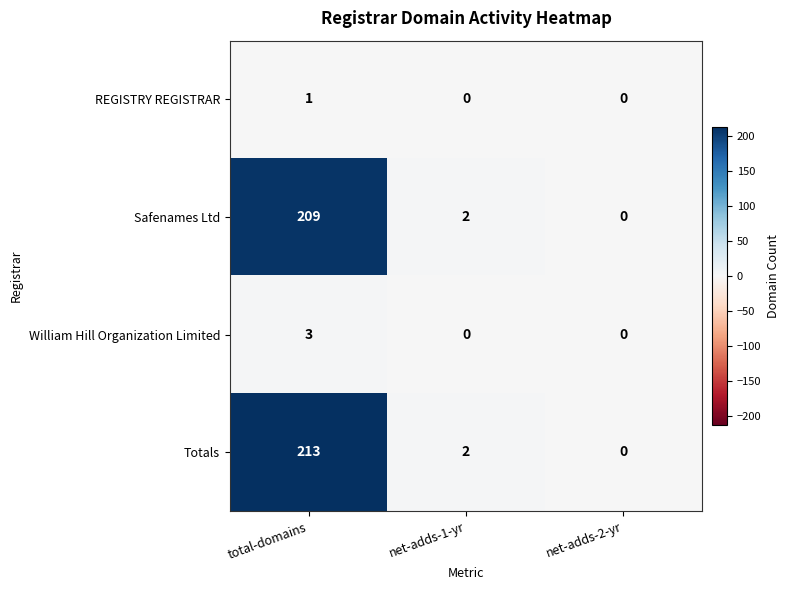

Reading left to right, extract all data points from this chart.

REGISTRY REGISTRAR: total-domains=1	net-adds-1-yr=0	net-adds-2-yr=0
Safenames Ltd: total-domains=209	net-adds-1-yr=2	net-adds-2-yr=0
William Hill Organization Limited: total-domains=3	net-adds-1-yr=0	net-adds-2-yr=0
Totals: total-domains=213	net-adds-1-yr=2	net-adds-2-yr=0